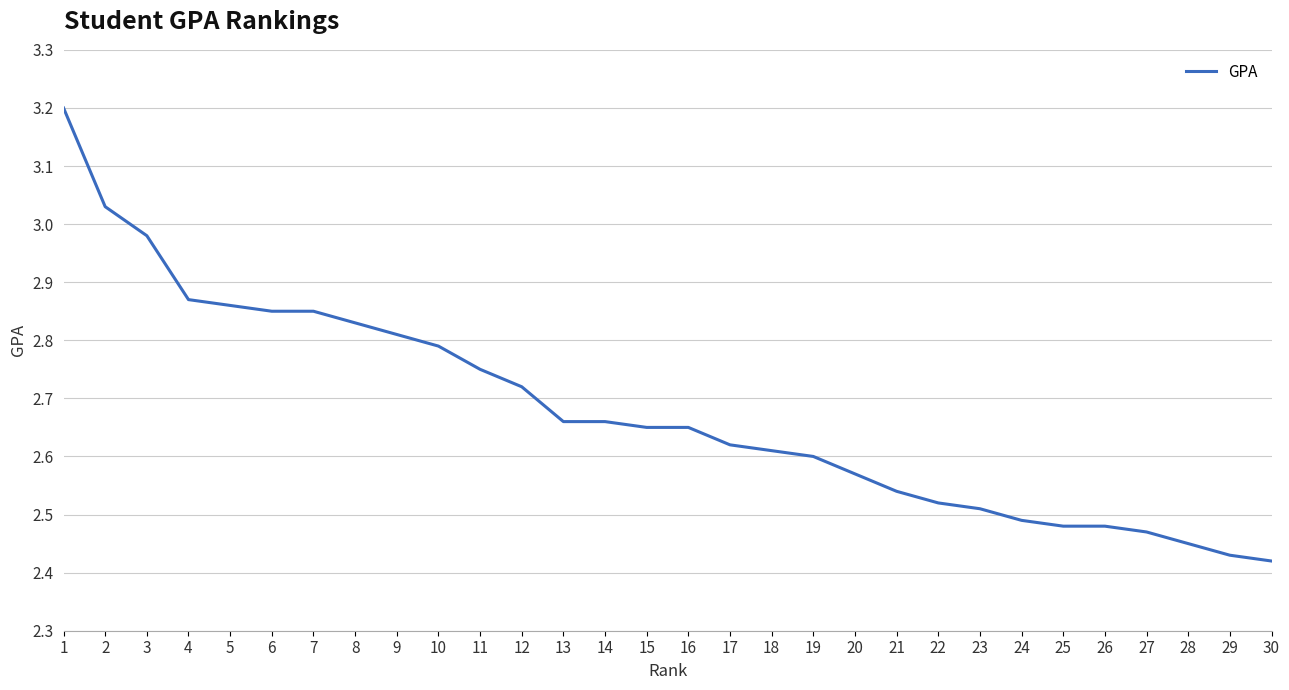

What is the change in value from 4 to 13?

-0.2